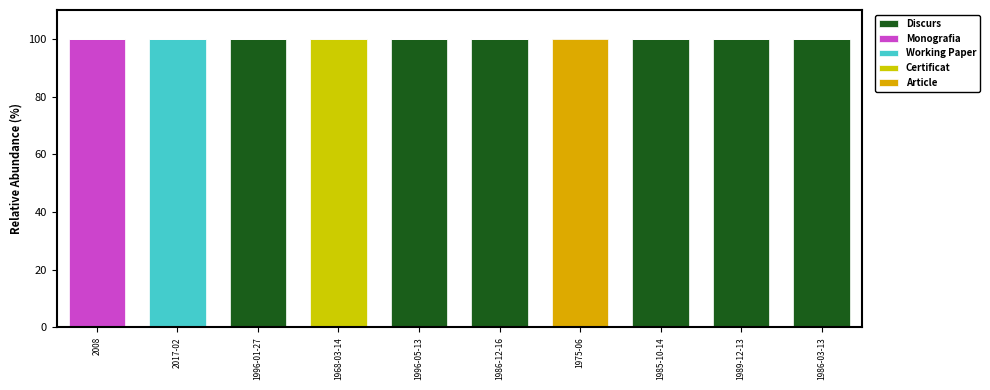

Which series has the largest total across all categories?

Discurs